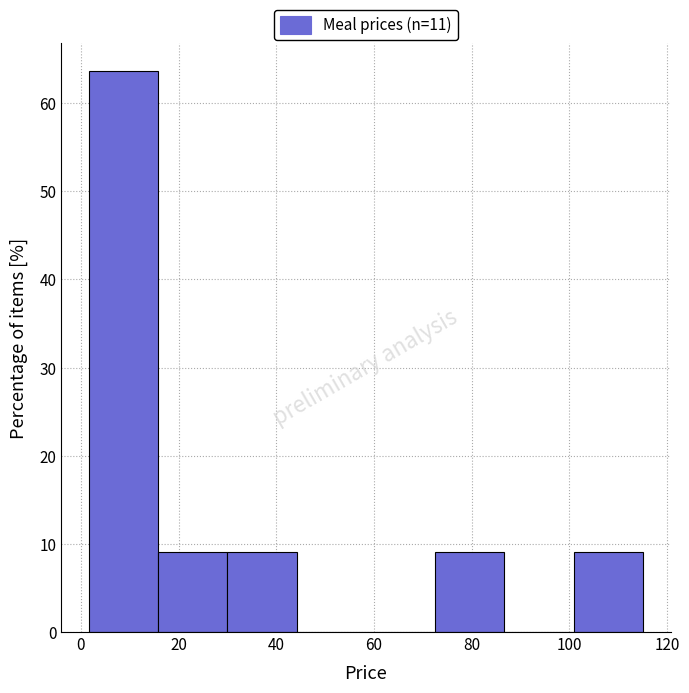

Which range on the x-axis has the tallest bar?

2 to 16